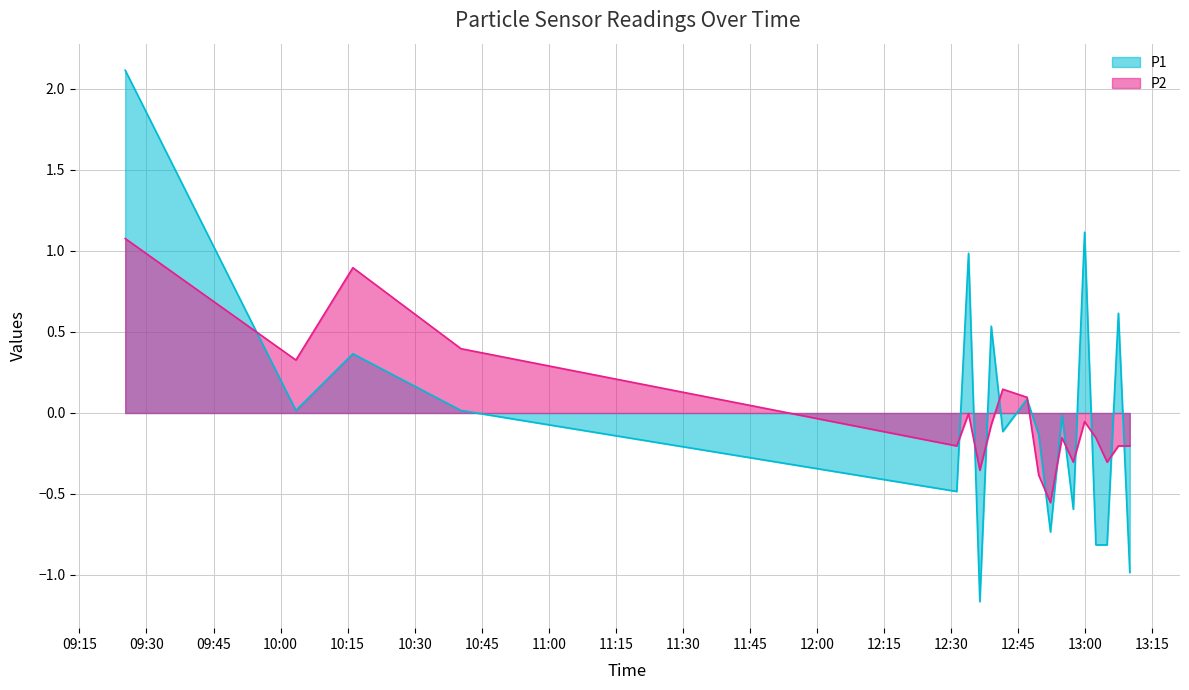

What is the label of the 15th point from the left?

2023-04-03T12:59:54